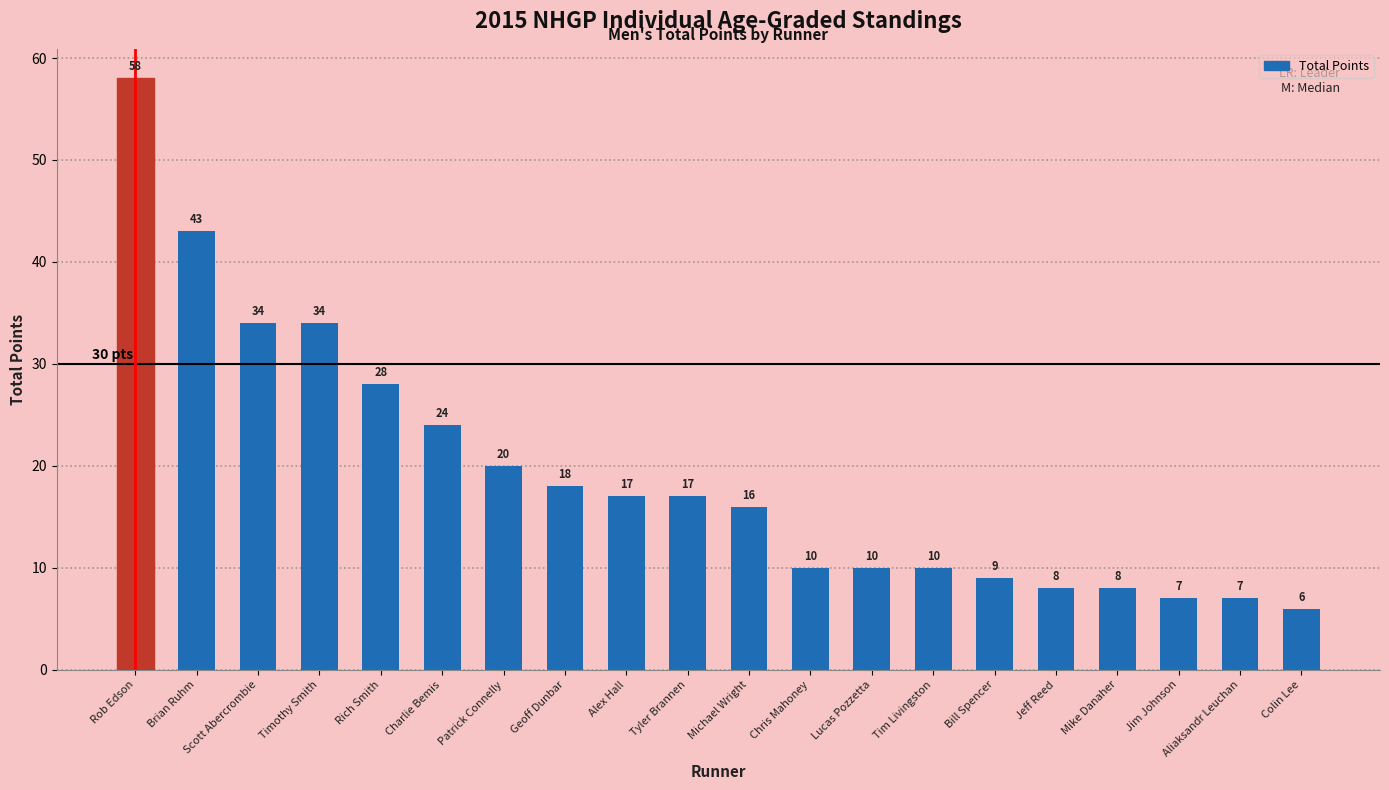

At which category does the chart reach its peak across all series?

Rob Edson